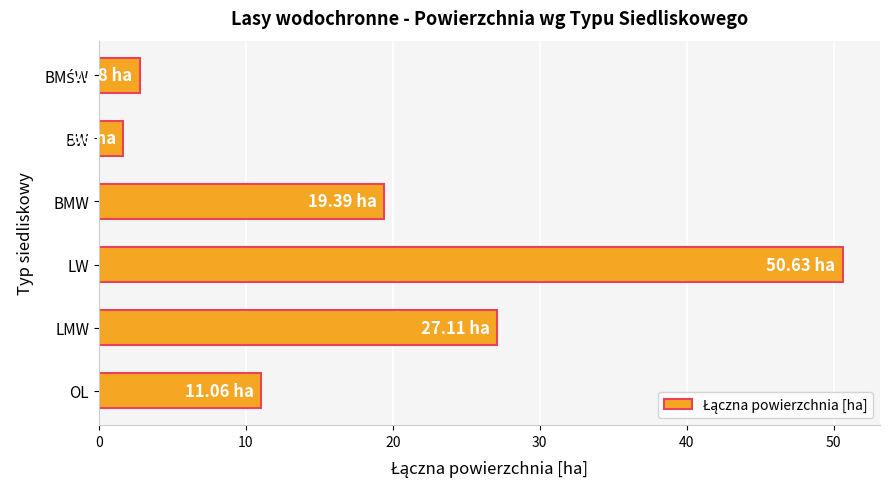

What is the difference between the maximum and minimum values?

49.0